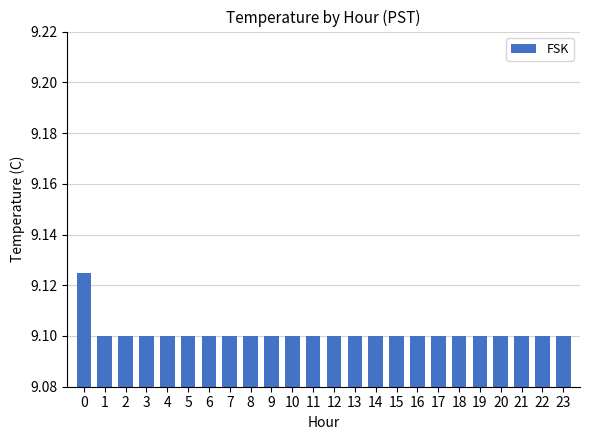

What is the sum of all values?

218.4